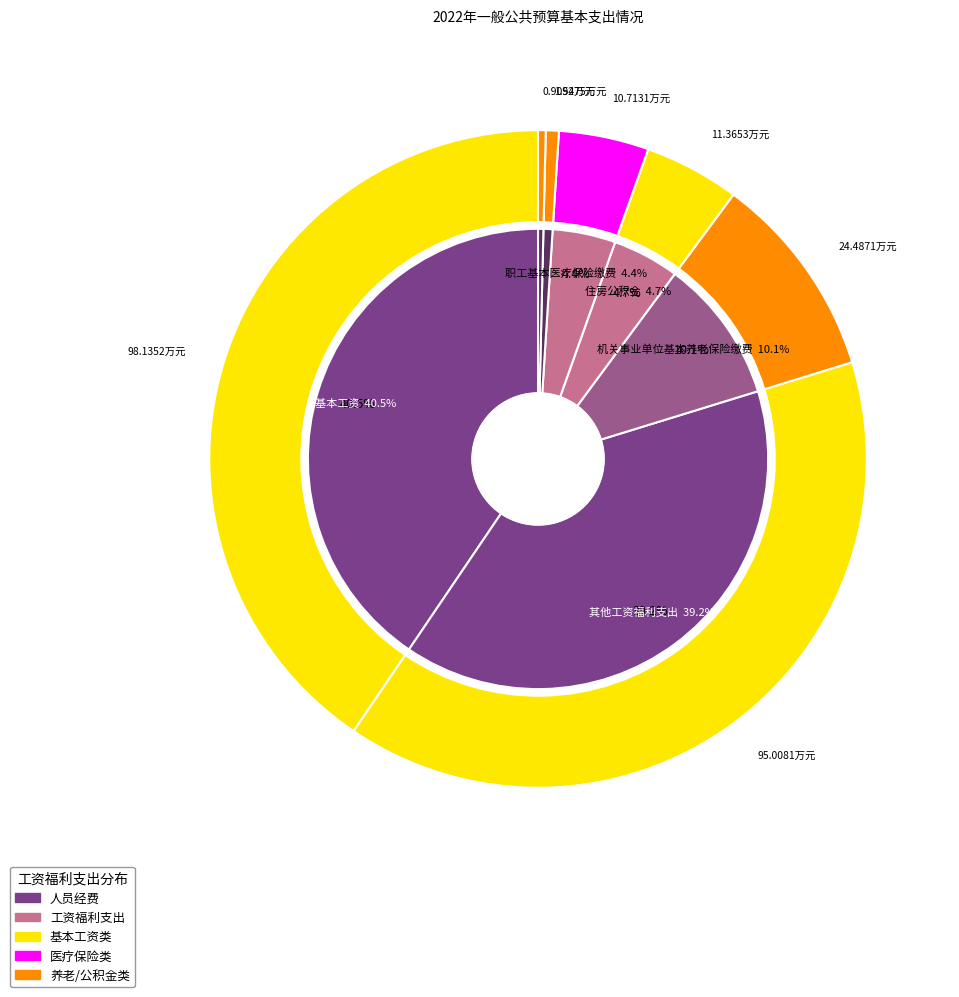

The 其他工资福利支出 slice represents 39% of the pie. True or false?

True